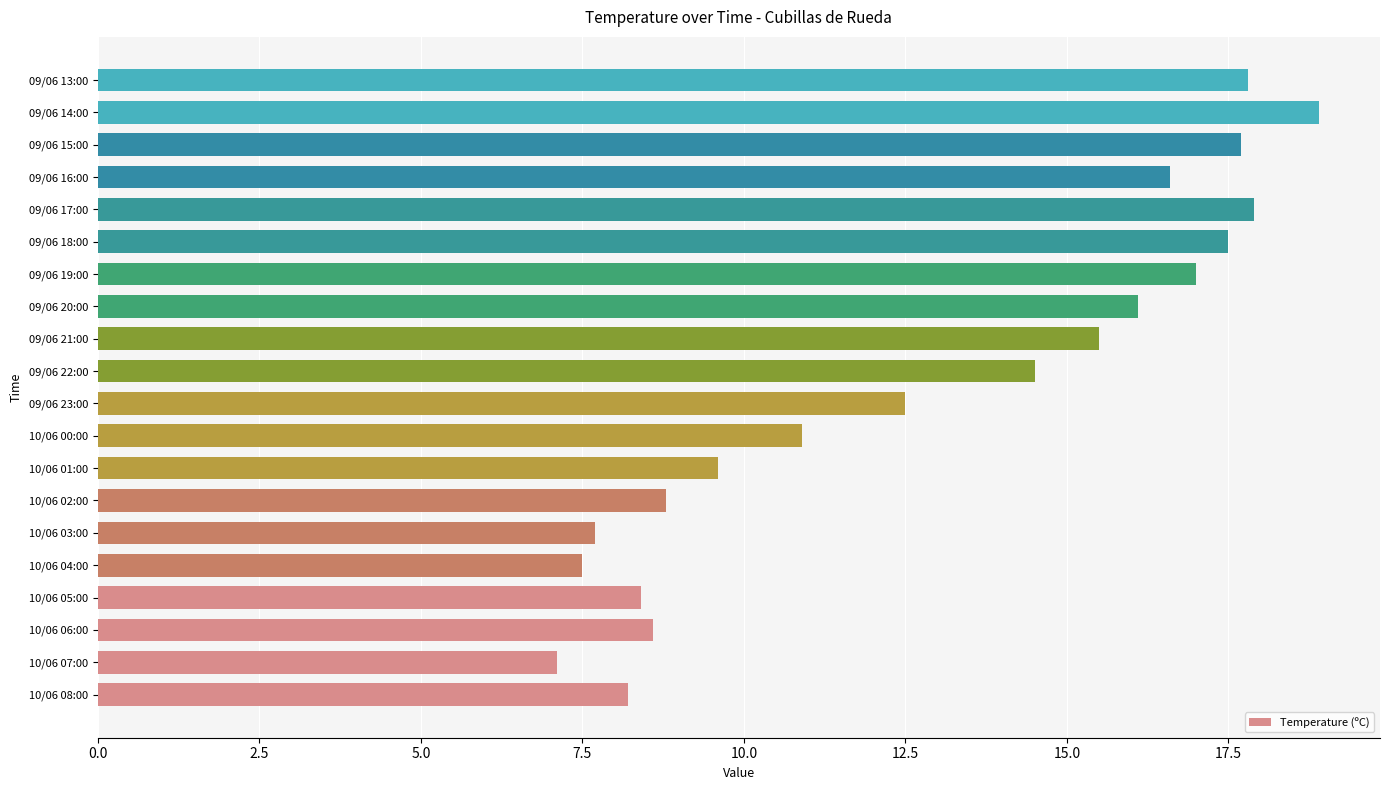

Reading bottom to top, list all the values displayed in this chart.

8.2	7.1	8.6	8.4	7.5	7.7	8.8	9.6	10.9	12.5	14.5	15.5	16.1	17.0	17.5	17.9	16.6	17.7	18.9	17.8